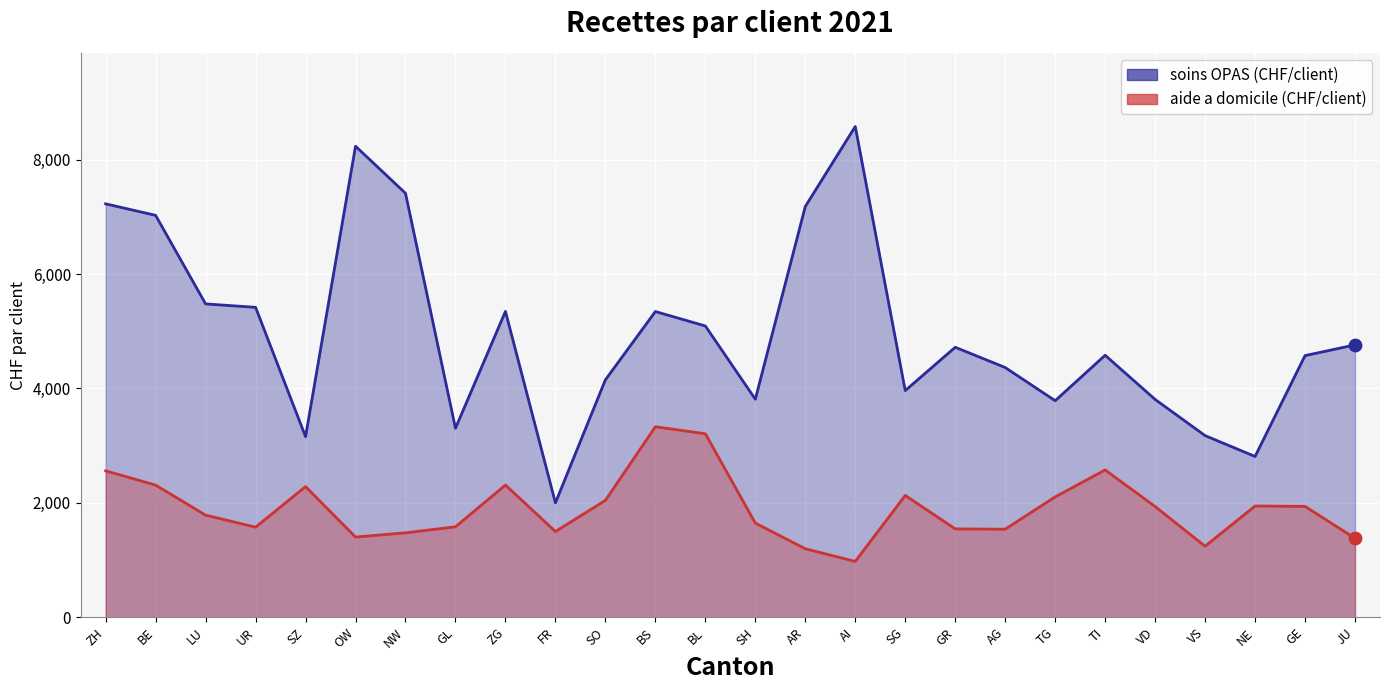

At which category is the sum across all series the highest?

ZH